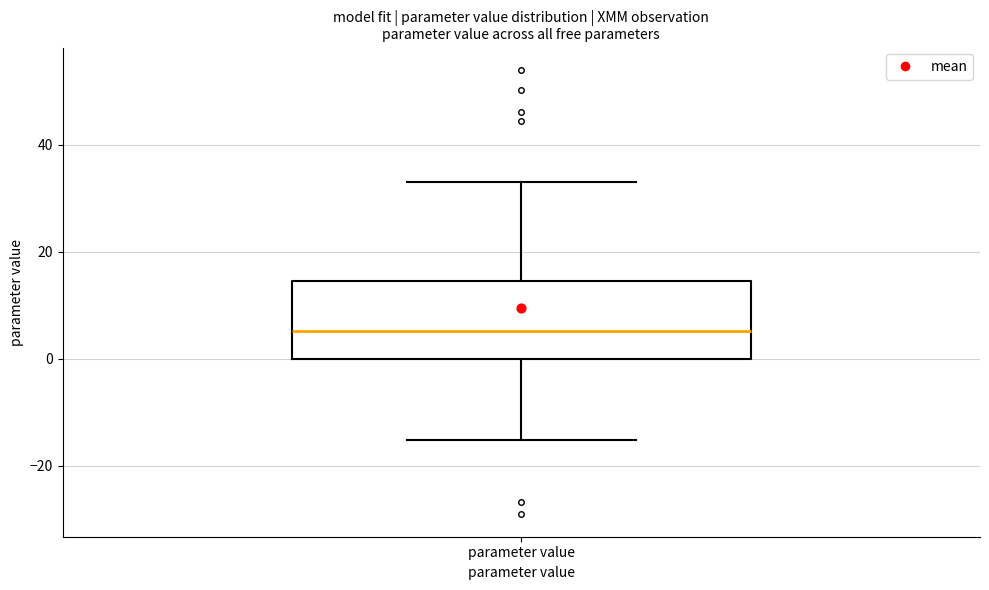

Read this box plot against the y-axis: the position of the median line, the range covered by the box, and the ends of both whiskers. The values are not printed on the chart, so give them approximately, as read against the axis.

median 6, box 0 to 14, whiskers -16 to 34